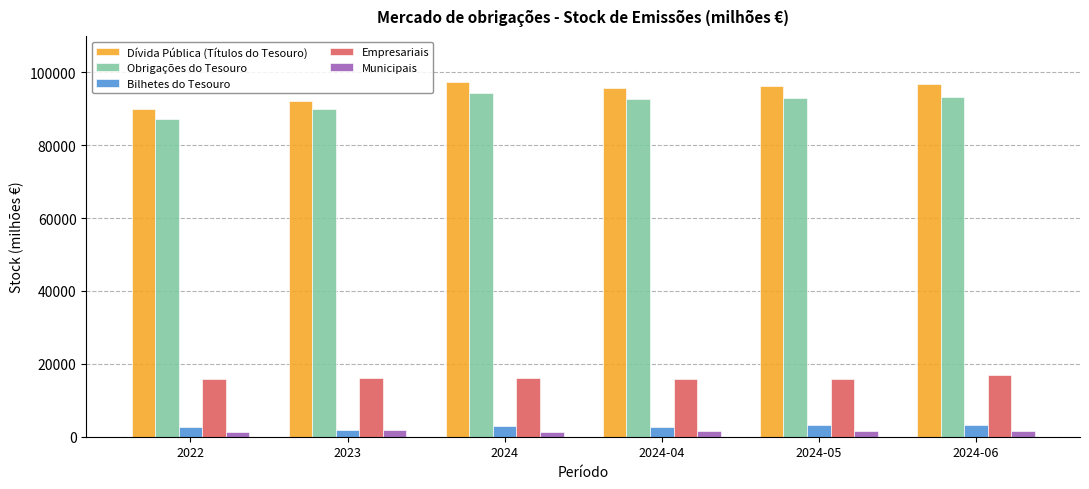

How many bars are there in total?

30